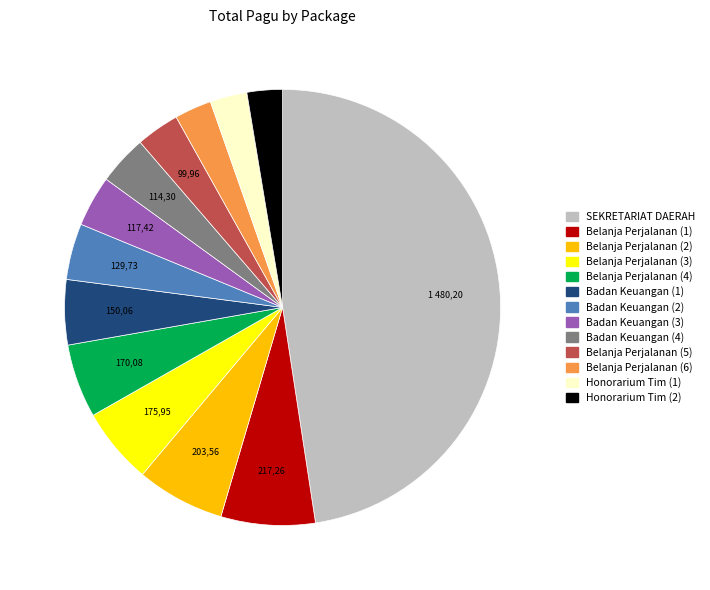

Does any single category account for the majority?

No